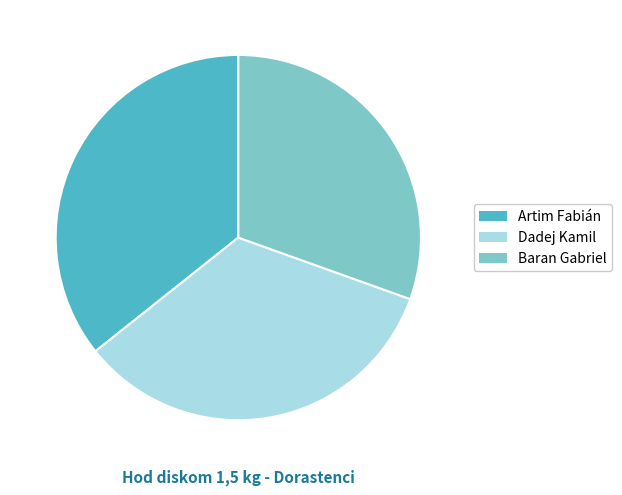

Rank the categories by value from lowest to highest.

Baran Gabriel, Dadej Kamil, Artim Fabián